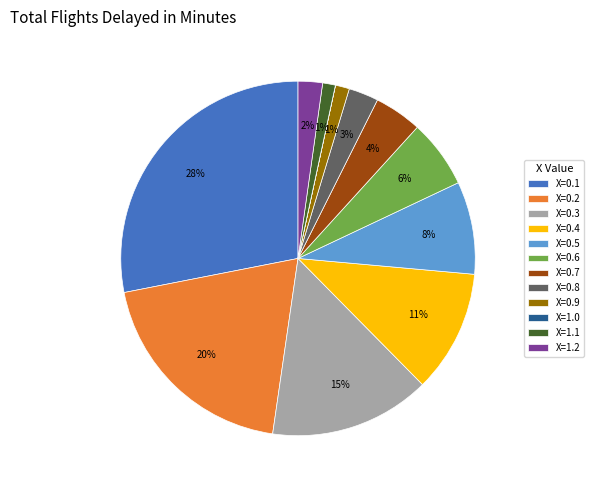

Approximately how many times larger is the value at X=0.4 compared to X=0.2?

0.6